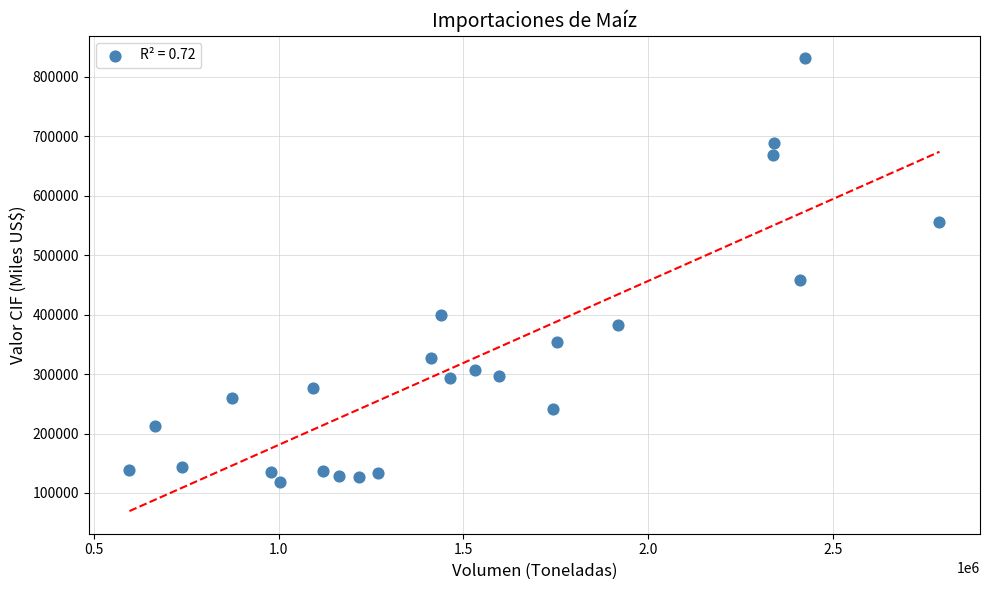

What is the range of Y values (max minus min)?

711896.8